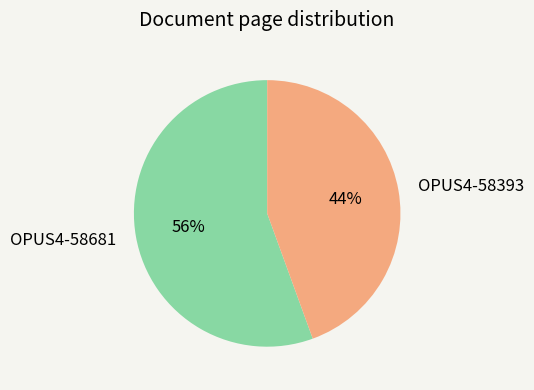

Which has a higher value, OPUS4-58393 or OPUS4-58681?

OPUS4-58681